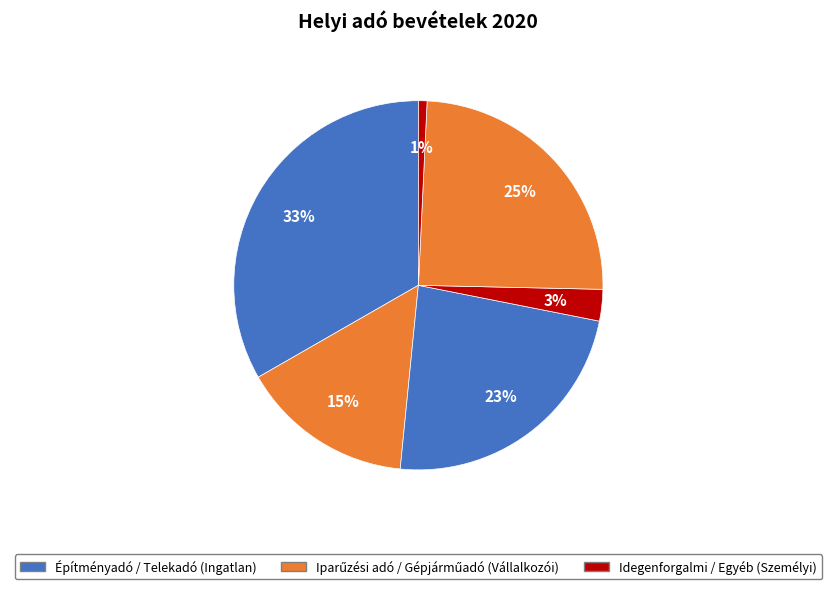

Is there a majority slice in this chart?

No